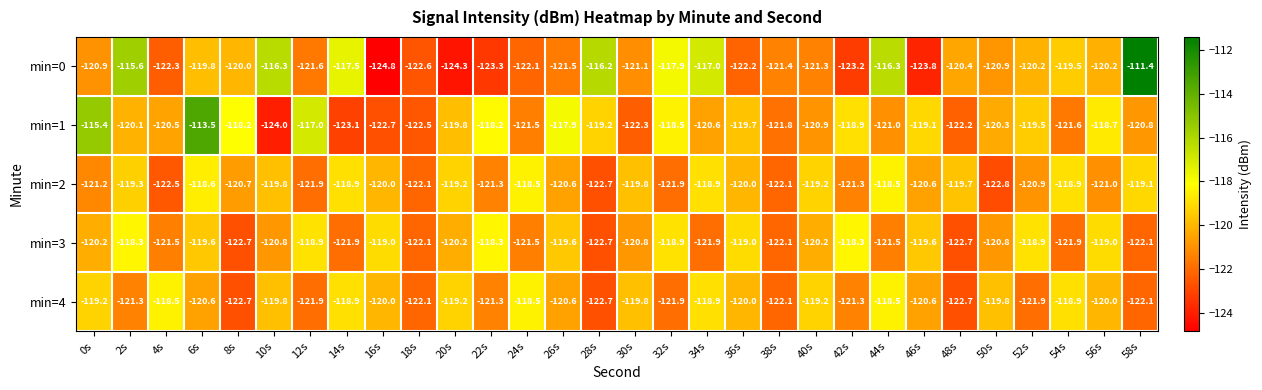

What is the difference between the maximum and minimum values in the min=3 series?

4.4